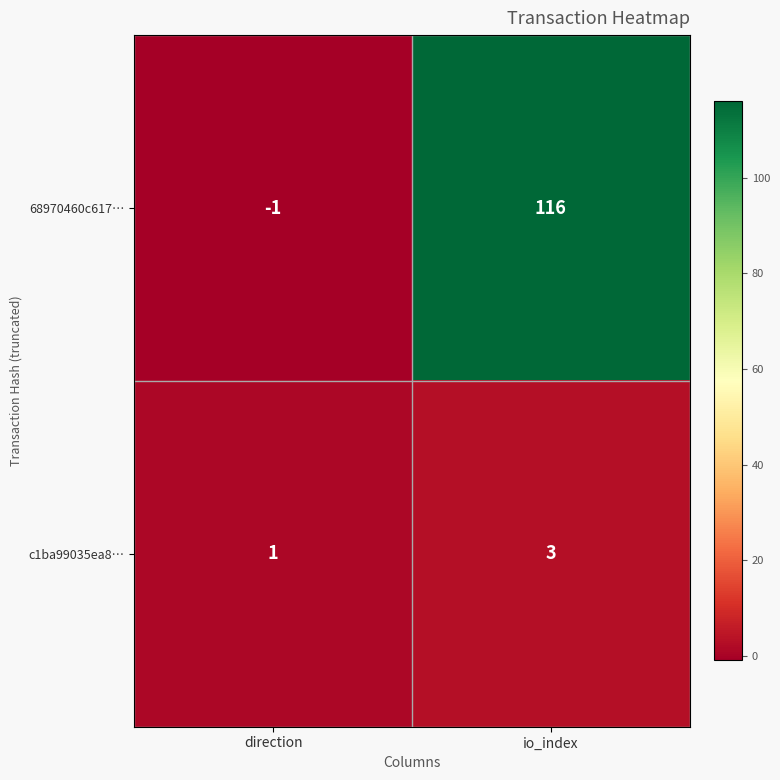

What is the maximum value for c1ba99035ea8…?

3